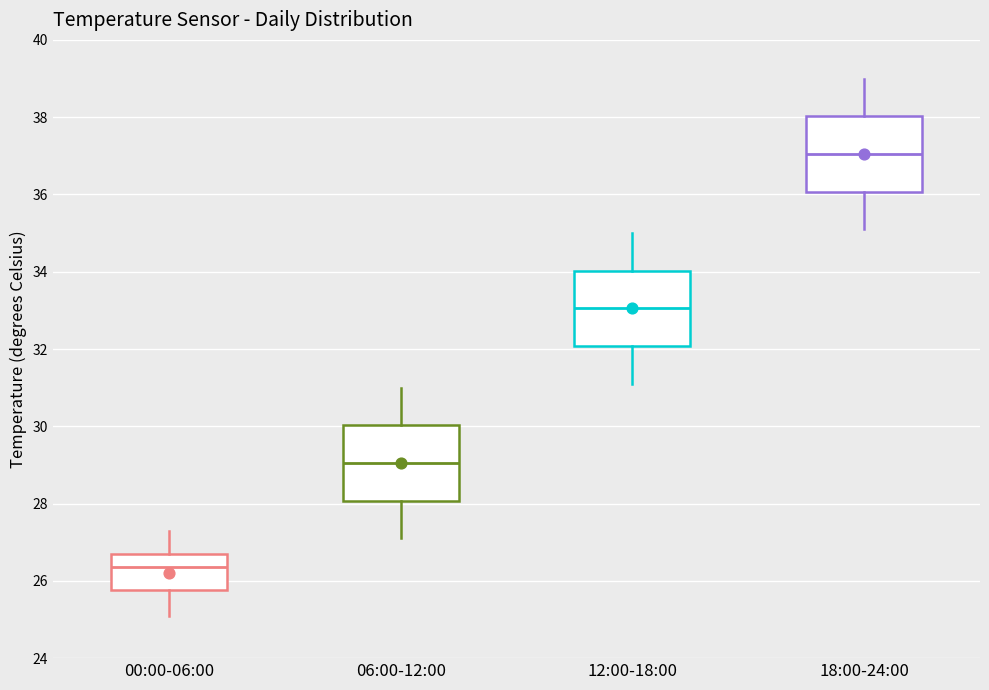

Reading left to right, read every box against the y-axis: the position of its median line, the range the box covers, and the ends of its whiskers. The values are not printed on the chart, so give them approximately, as read against the axis.

00:00-06:00: median 26.4, box 25.8 to 26.8, whiskers 25.2 to 27.4
06:00-12:00: median 29.0, box 28.0 to 30.0, whiskers 27.2 to 31.0
12:00-18:00: median 33.0, box 32.0 to 34.0, whiskers 31.2 to 35.0
18:00-24:00: median 37.0, box 36.0 to 38.0, whiskers 35.2 to 39.0